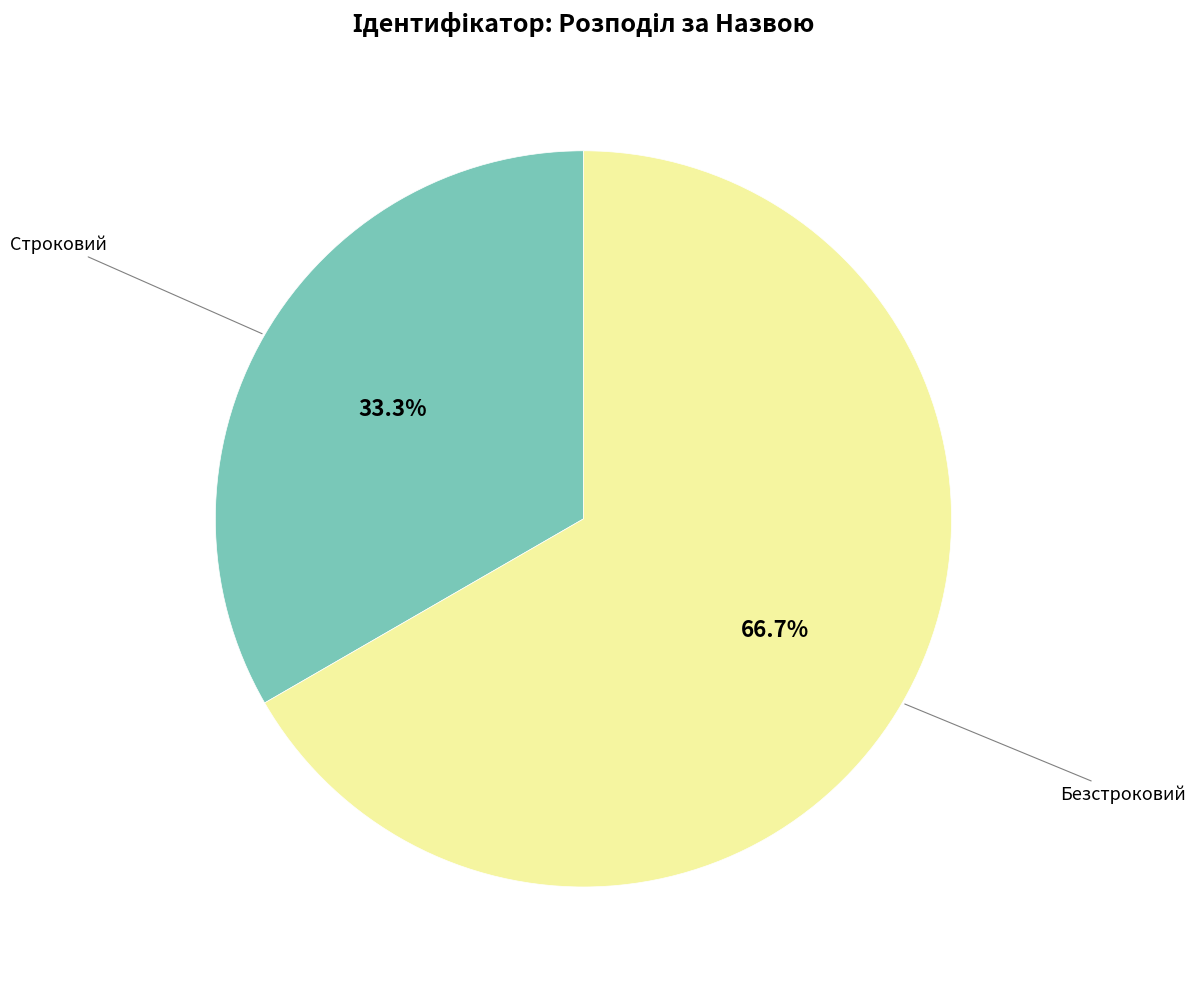

Is there any slice that represents more than half of the pie?

Yes